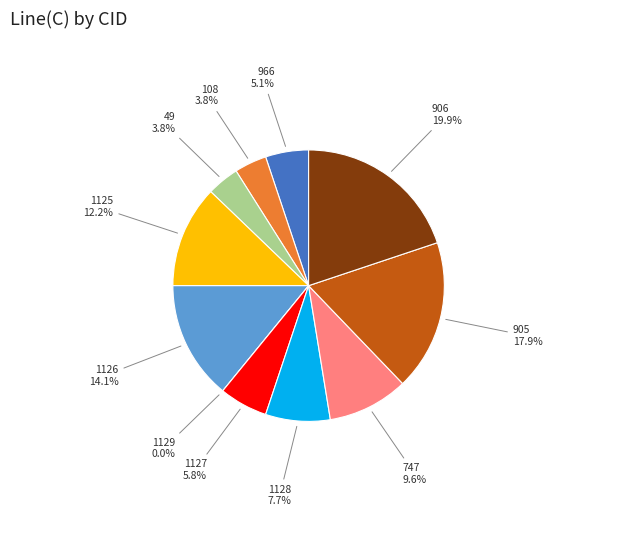

What percentage do 747 and 1127 together represent?

15.4%